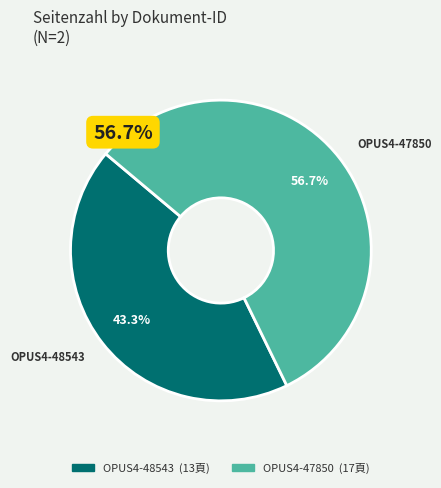

What is the total percentage of OPUS4-48543 and OPUS4-47850?

100.0%